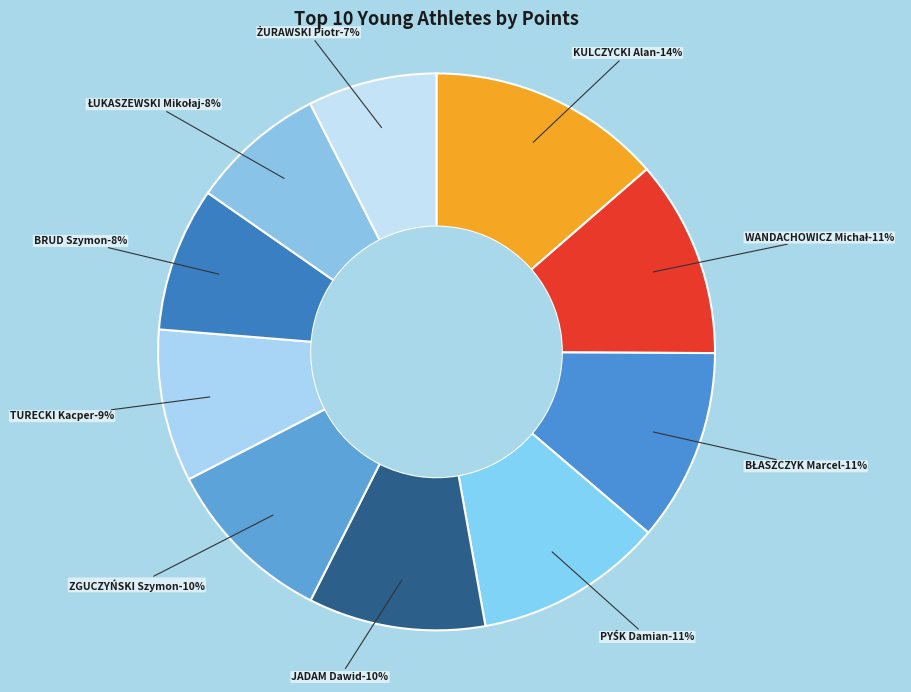

Which slice is the smallest?

ŻURAWSKI Piotr